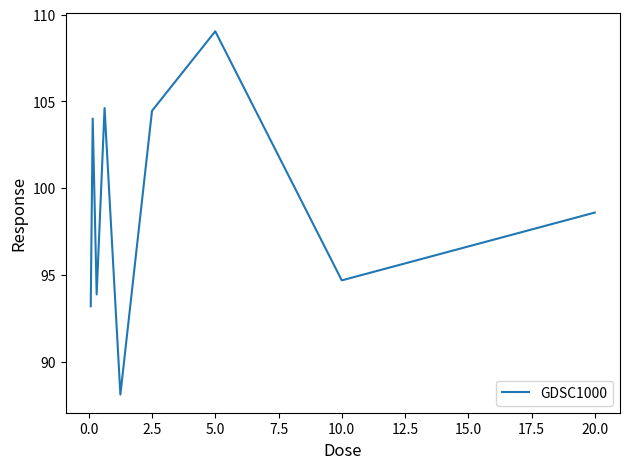

What is the minimum value shown in the chart?

88.1